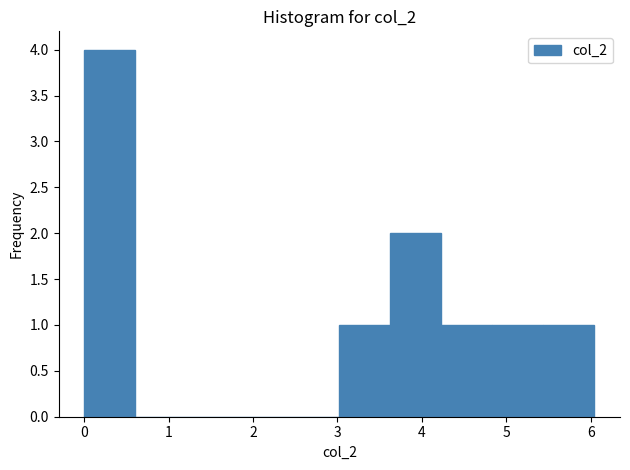

Which range on the x-axis has the tallest bar?

0.0 to 0.6